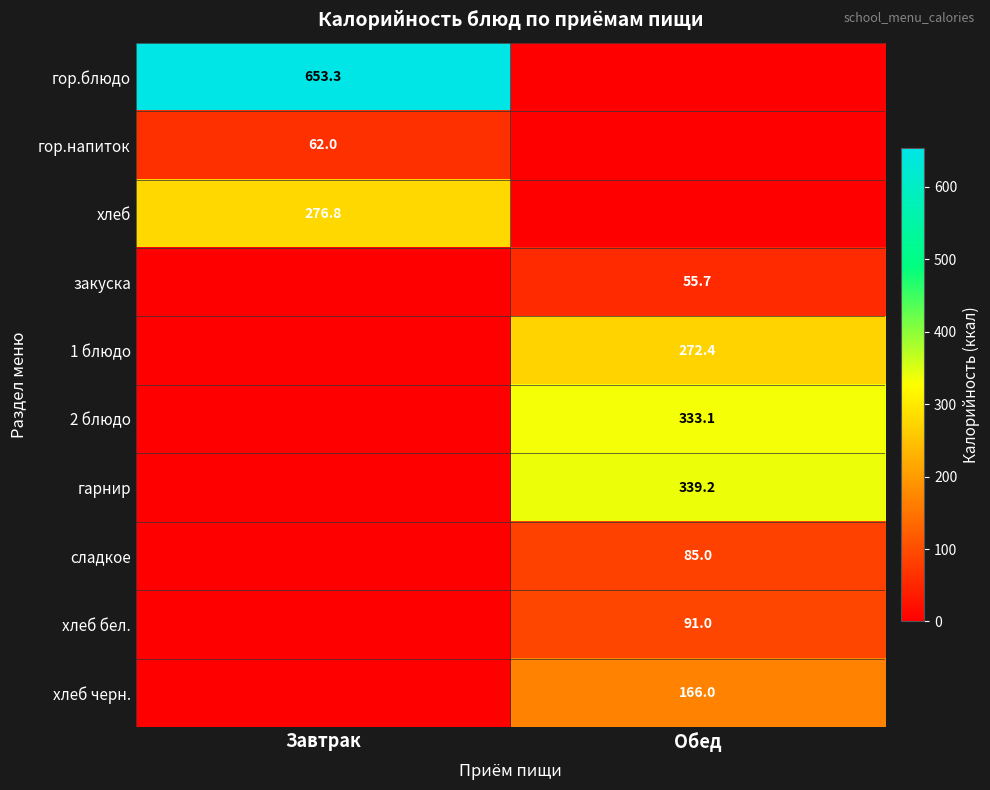

The закуска series shows 78.3 at Обед. True or false?

False